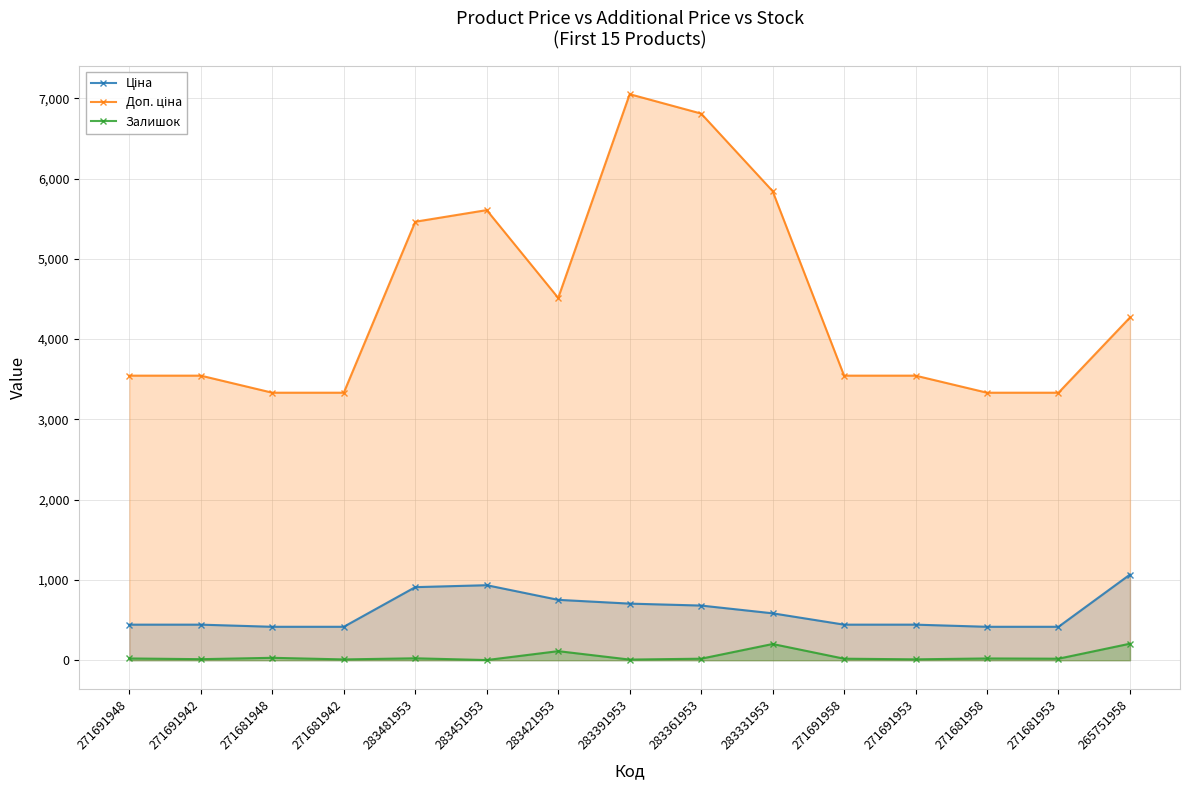

What position from the left is 283451953?

6